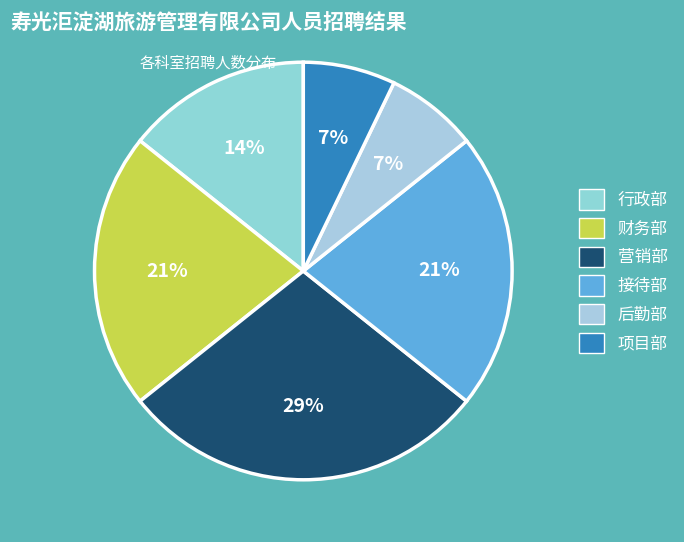

Is there any slice that represents more than half of the pie?

No